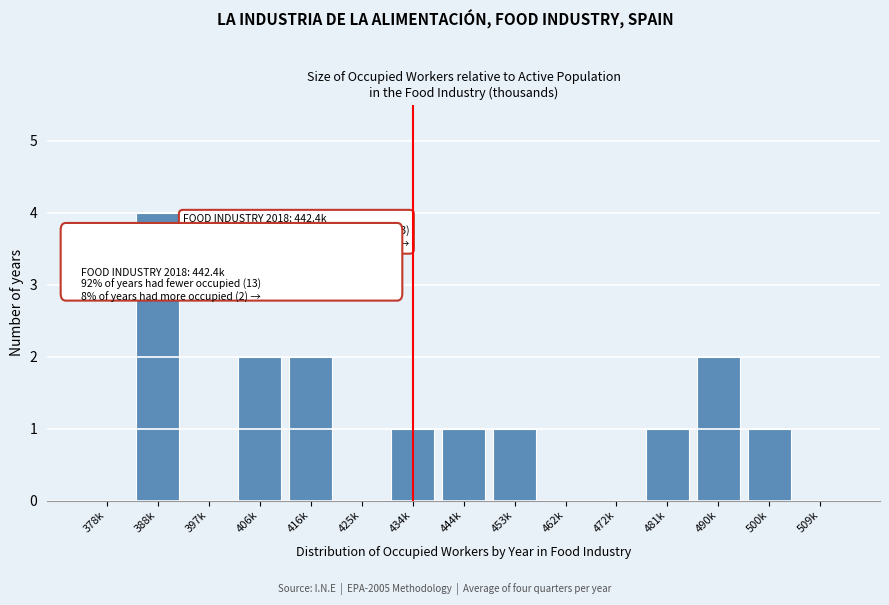

Reading left to right, what are all the values shown in this chart?

378k=0	388k=4	397k=0	406k=2	416k=2	425k=0	434k=1	444k=1	453k=1	462k=0	472k=0	481k=1	490k=2	500k=1	509k=0